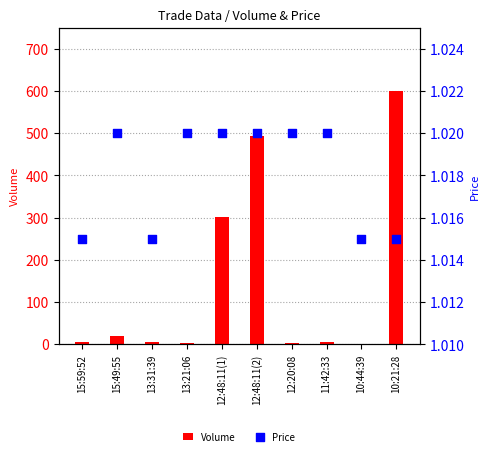

Which series has the largest total across all categories?

Volume